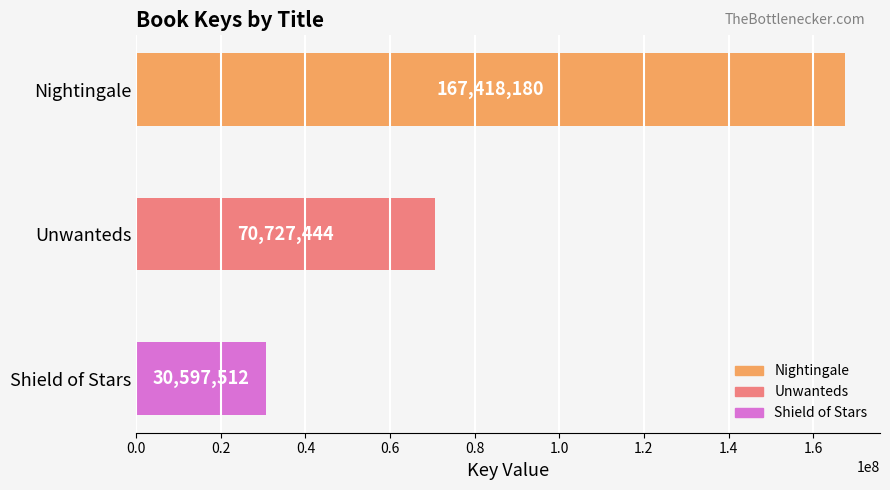

Reading top to bottom, extract all data points from this chart.

167418180	70727444	30597512